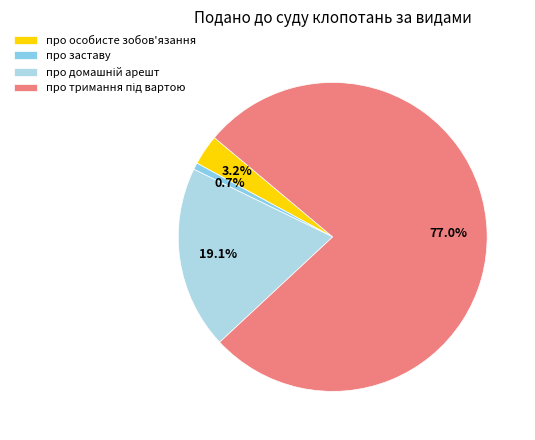

To the nearest percent, what percentage of the pie is про тримання під вартою?

77%